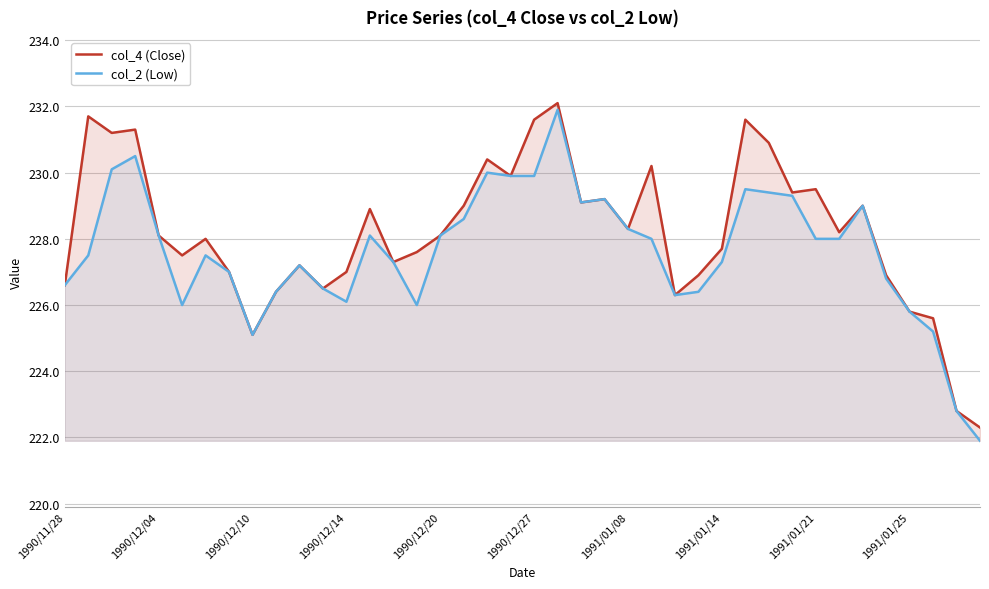

True or false: col_2 (Low) and col_4 (Close) cross at least once.

False